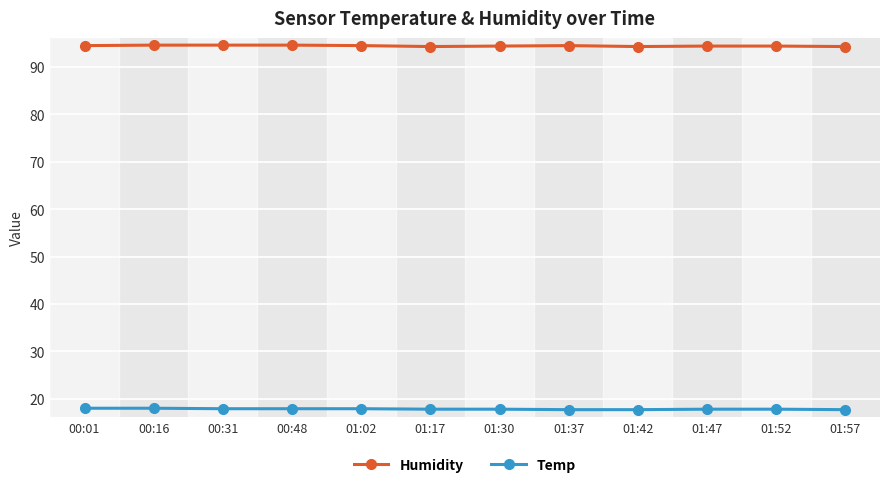

What is the minimum value for Humidity?

94.3